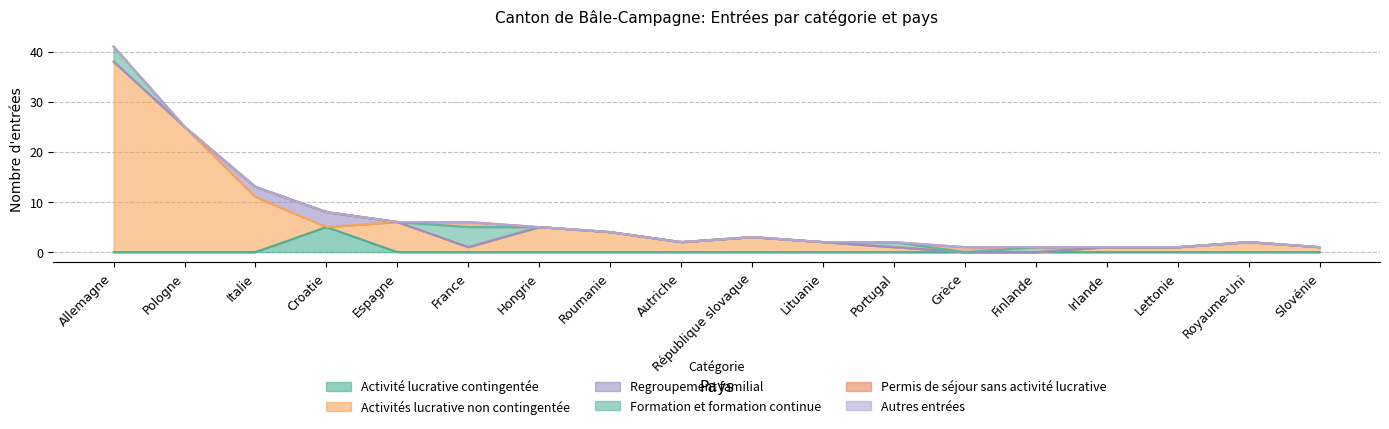

True or false: Formation et formation continue and Regroupement familial cross at least once.

False